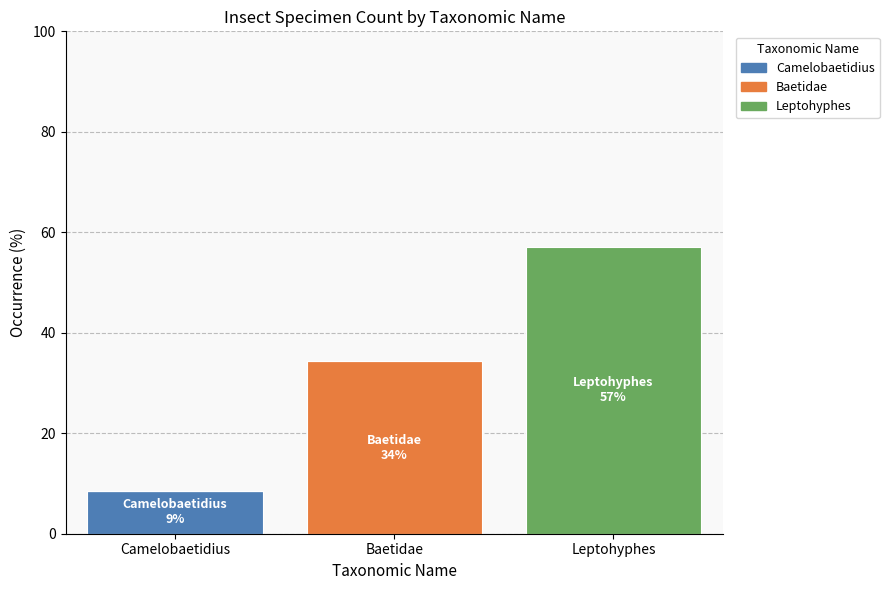

What is the total value across all series at Camelobaetidius?

8.6